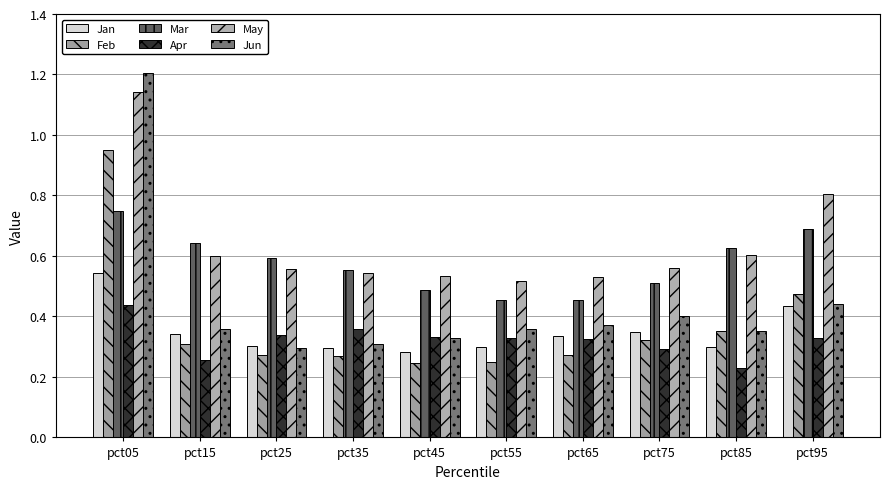

List the labels in order of May value, smallest first.

pct55, pct65, pct45, pct35, pct25, pct75, pct15, pct85, pct95, pct05